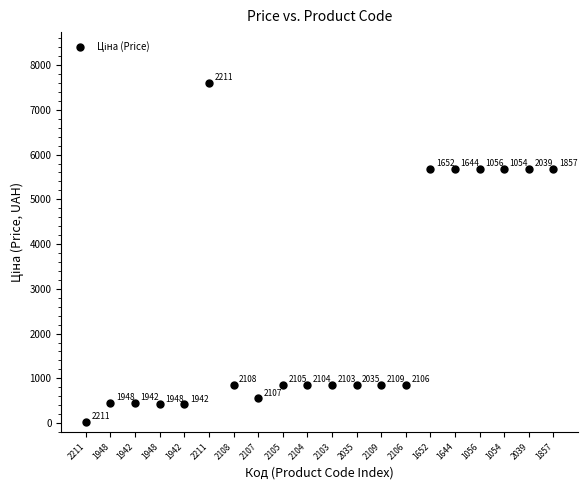

What is the range of Y values (max minus min)?

7564.5